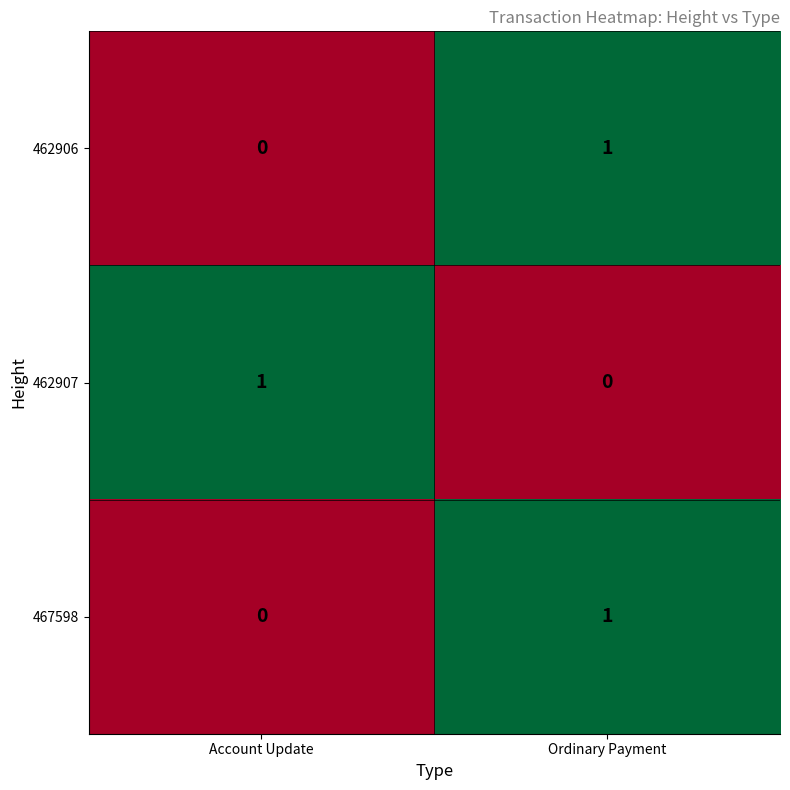

The value of 467598 at Account Update is 0. True or false?

True